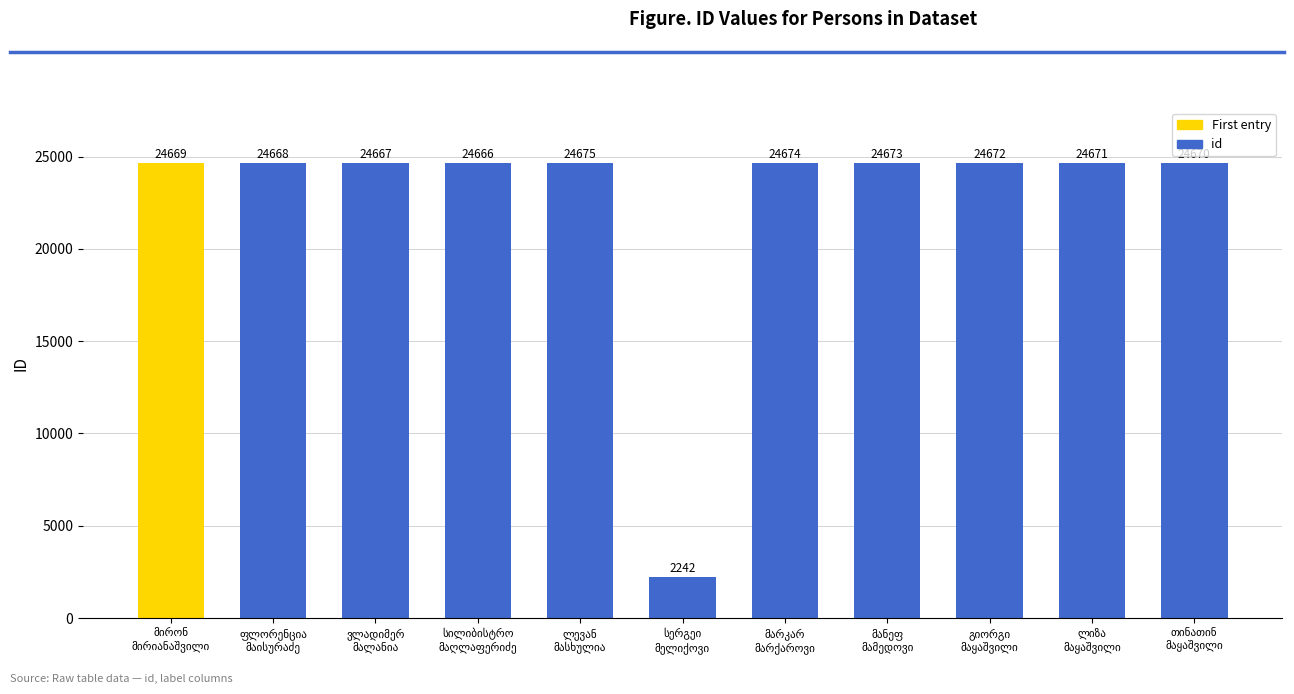

What is the greatest value displayed?

24675